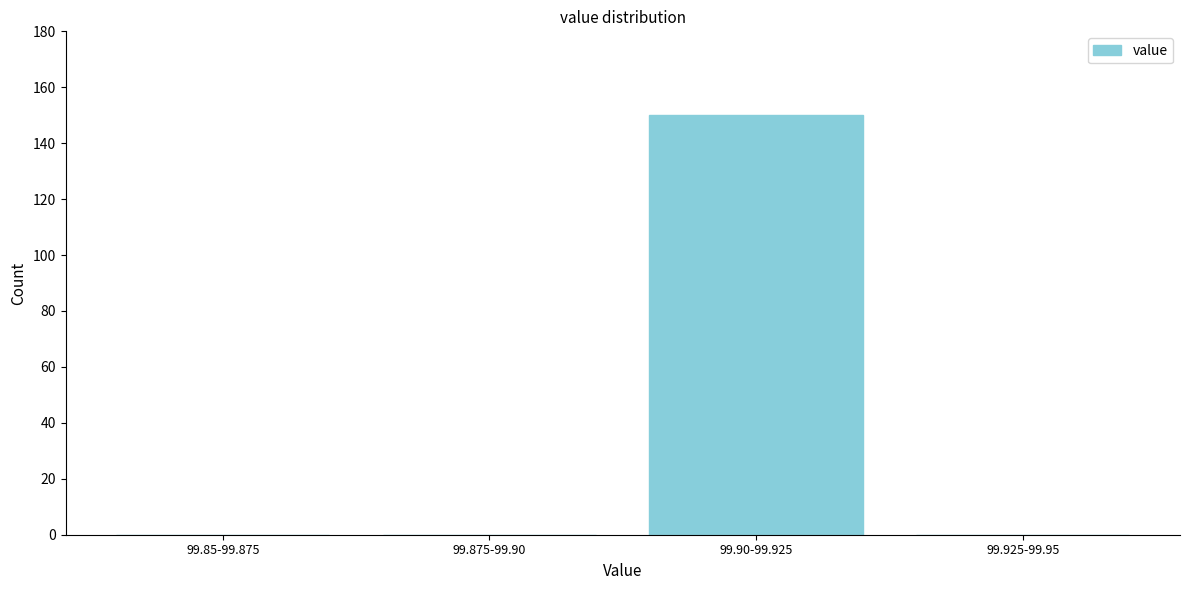

Reading left to right, extract all data points from this chart.

99.85-99.875=0	99.875-99.90=0	99.90-99.925=150	99.925-99.95=0